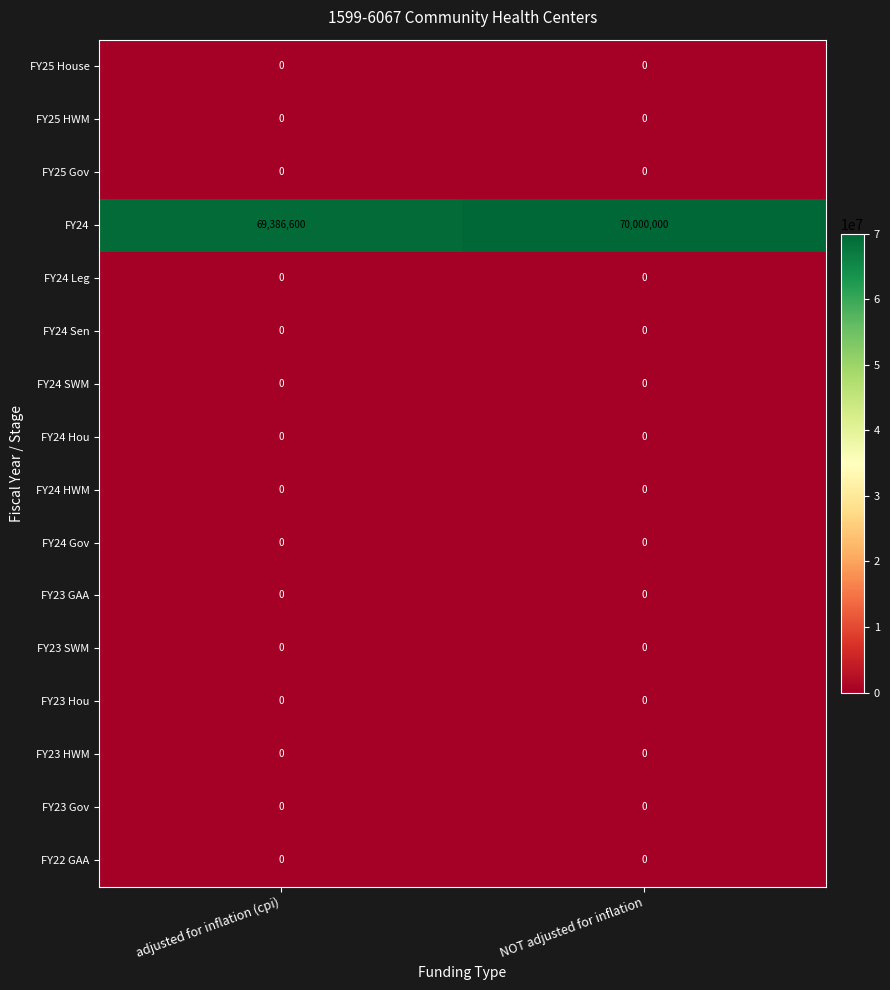

What is the spread (max minus min) of values at adjusted for inflation (cpi)?

69386600